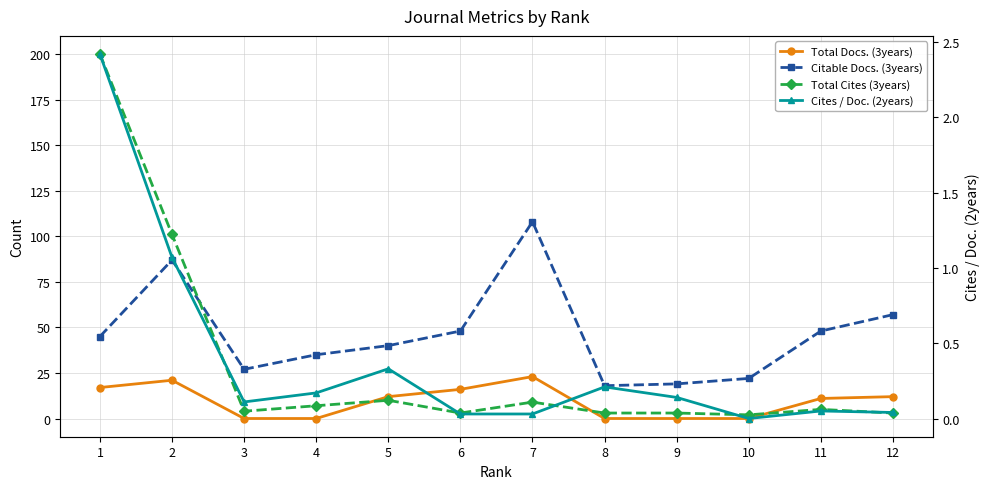

True or false: Cites / Doc. (2years) and Citable Docs. (3years) cross at least once.

False